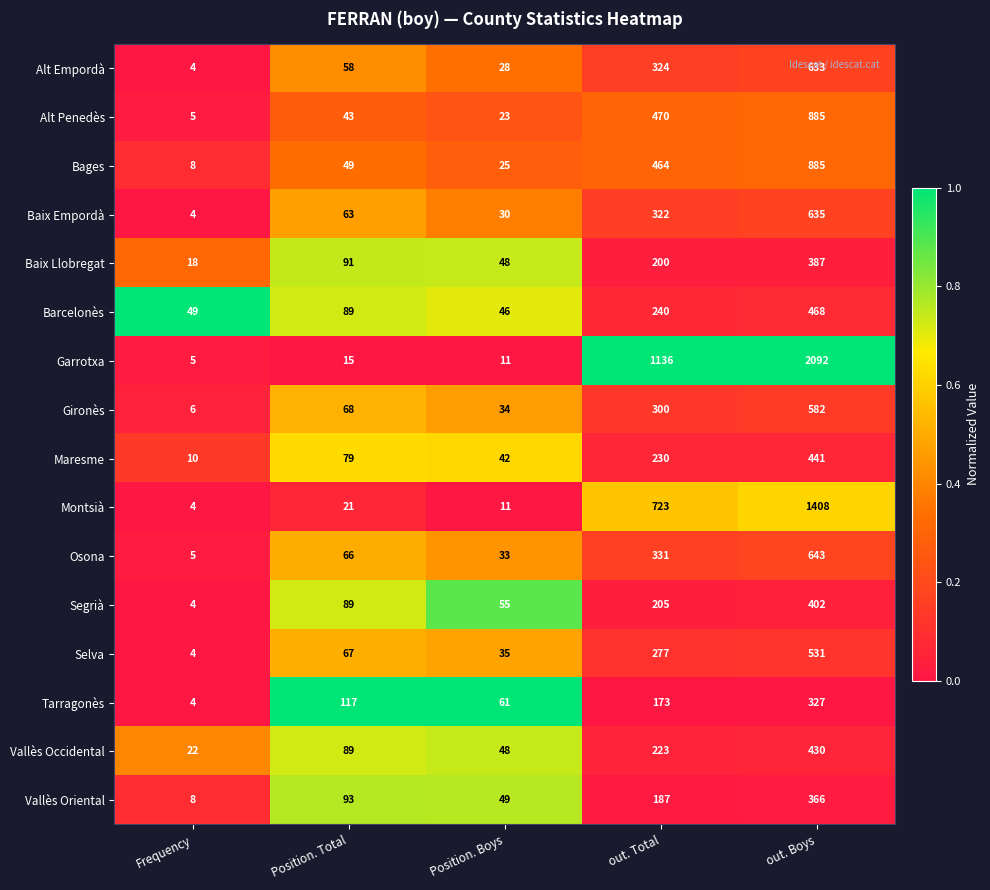

What is the difference between the second highest and second lowest values in the Garrotxa series?

1125